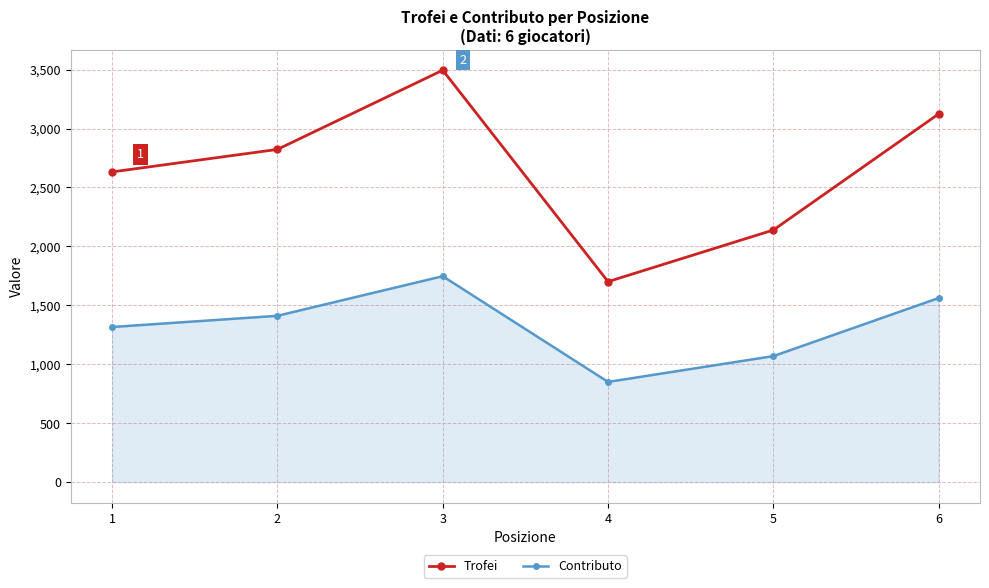

Which category has the highest value in the Trofei series?

3